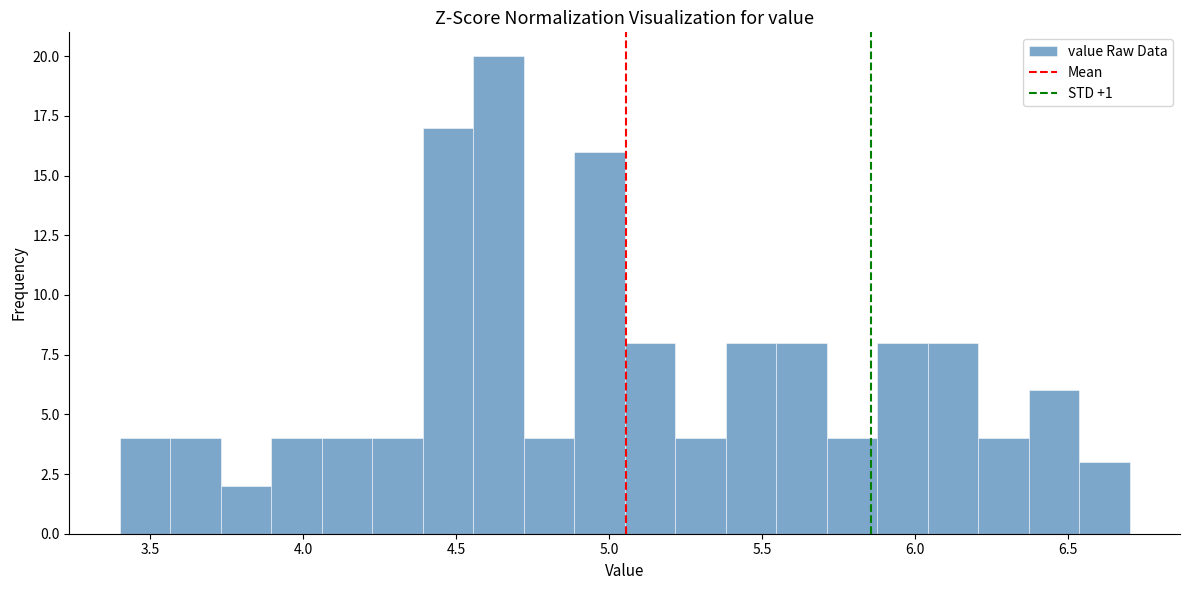

Around what value on the x-axis is the tallest bar? Give the approximate position of its centre, as read against the axis.

4.65